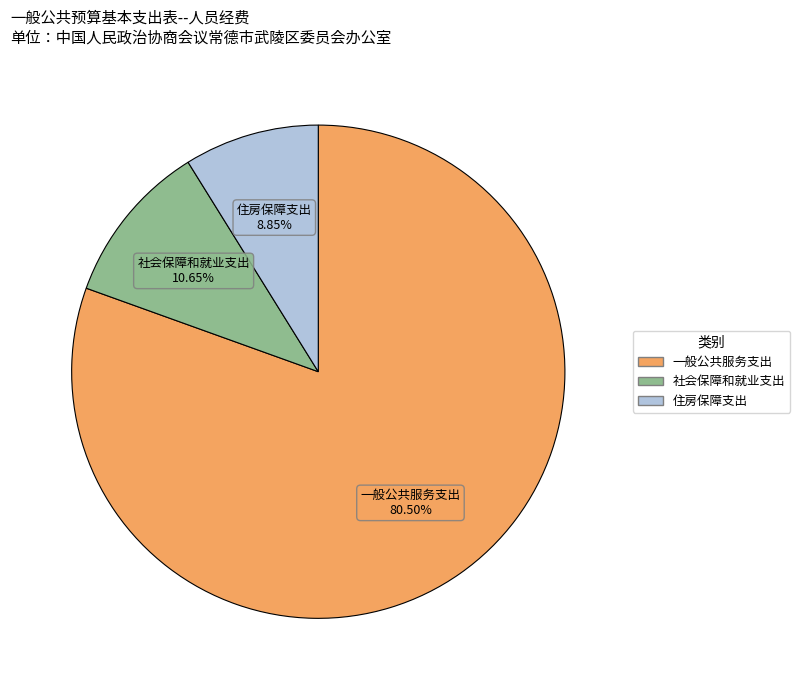

Is it true that 社会保障和就业支出 is 1% of the pie?

False